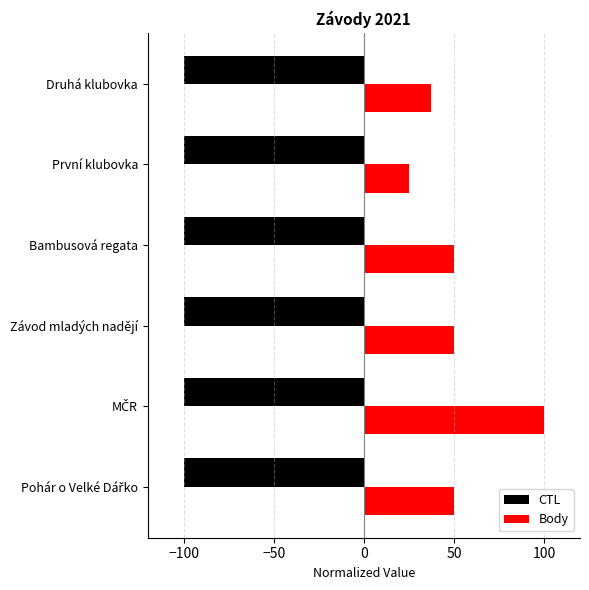

What value does the CTL series have at Bambusová regata?

-100.0